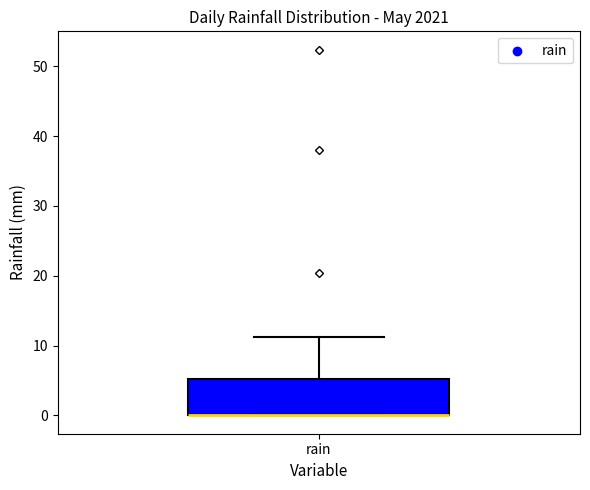

Where is the lower edge of the box for rain on the y-axis? The values are not printed on the chart, so give them approximately, as read against the axis.

0